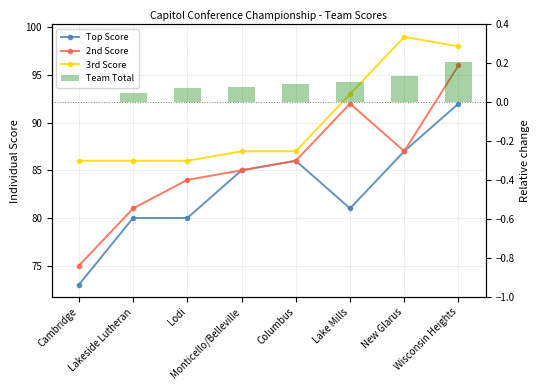

Reading left to right, transcribe all the data shown in this chart.

Top Score: Cambridge=73.0	Lakeside Lutheran=80.0	Lodi=80.0	Monticello/Belleville=85.0	Columbus=86.0	Lake Mills=81.0	New Glarus=87.0	Wisconsin Heights=92.0
2nd Score: Cambridge=75.0	Lakeside Lutheran=81.0	Lodi=84.0	Monticello/Belleville=85.0	Columbus=86.0	Lake Mills=92.0	New Glarus=87.0	Wisconsin Heights=96.0
3rd Score: Cambridge=86.0	Lakeside Lutheran=86.0	Lodi=86.0	Monticello/Belleville=87.0	Columbus=87.0	Lake Mills=93.0	New Glarus=99.0	Wisconsin Heights=98.0
Team Total: Cambridge=0.0	Lakeside Lutheran=0.0	Lodi=0.1	Monticello/Belleville=0.1	Columbus=0.1	Lake Mills=0.1	New Glarus=0.1	Wisconsin Heights=0.2